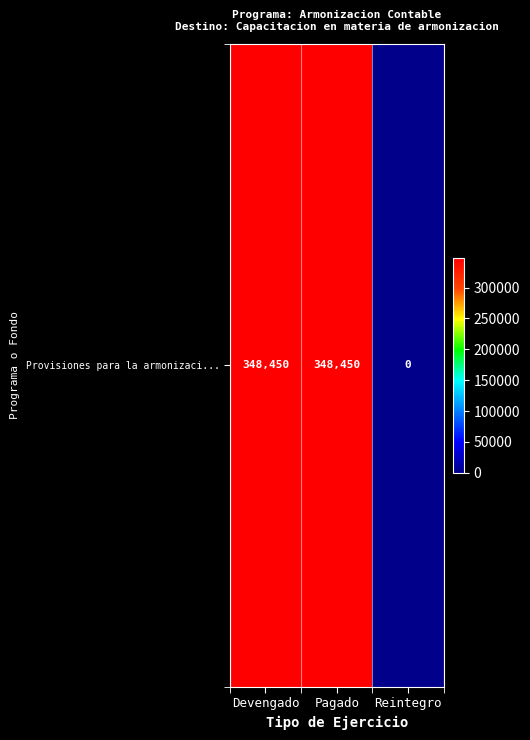

The chart shows a value of -193783 at Reintegro. True or false?

False